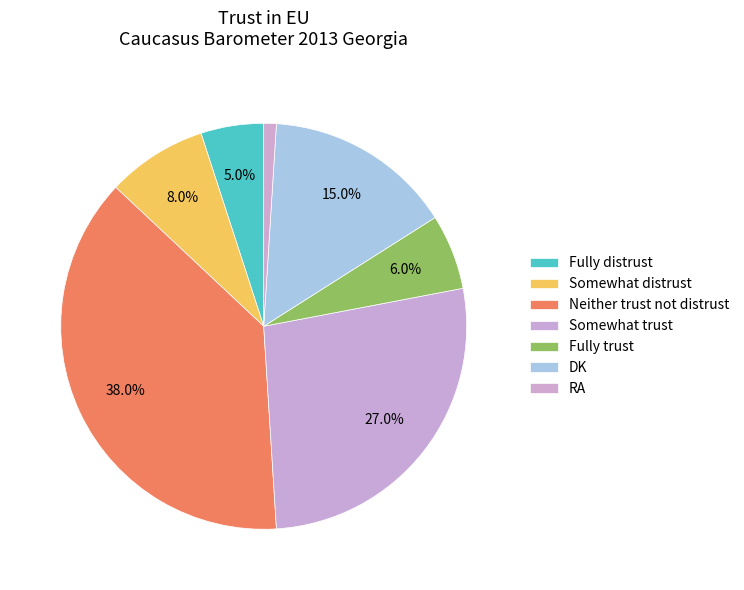

Count the number of slices in the pie.

7